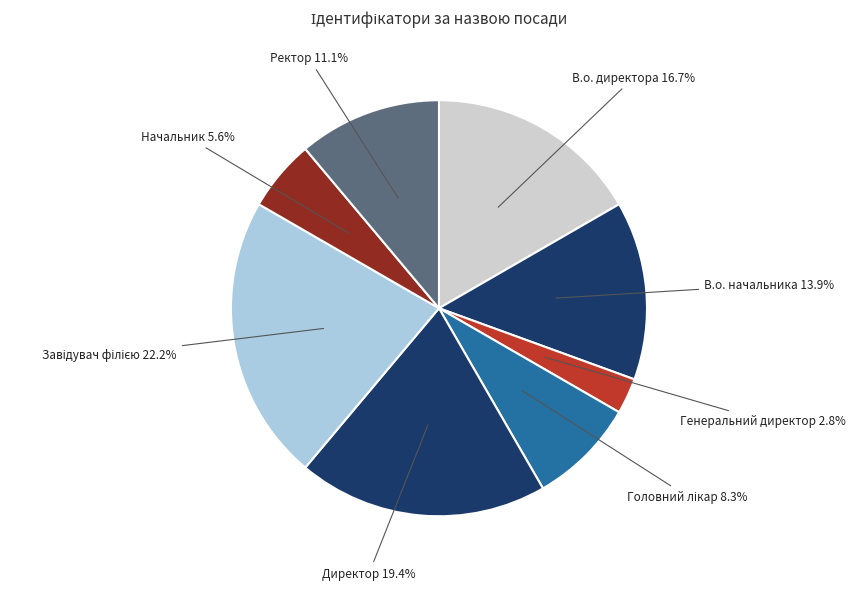

Is the sum of Ректор and Директор greater than half?

No